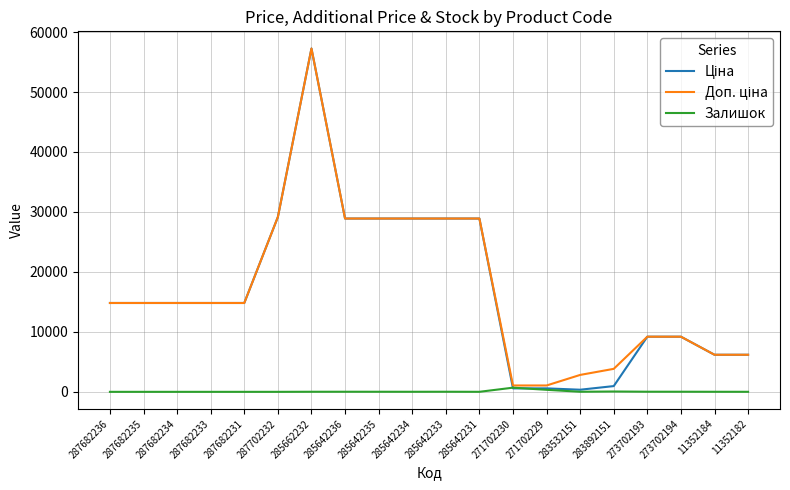

Which category has the highest value across all series?

285662232